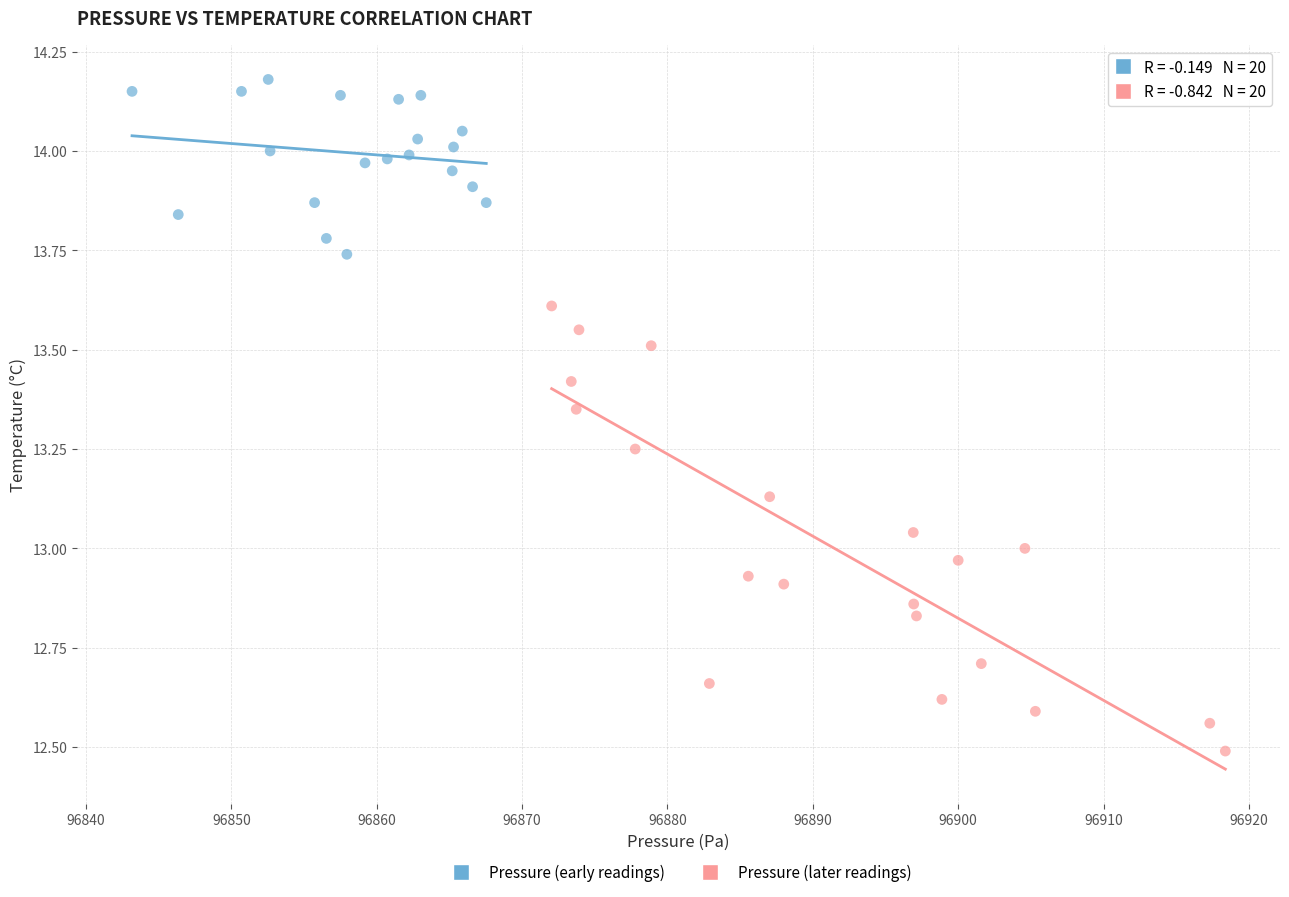

Which series contains the highest Y value?

Pressure (early readings)